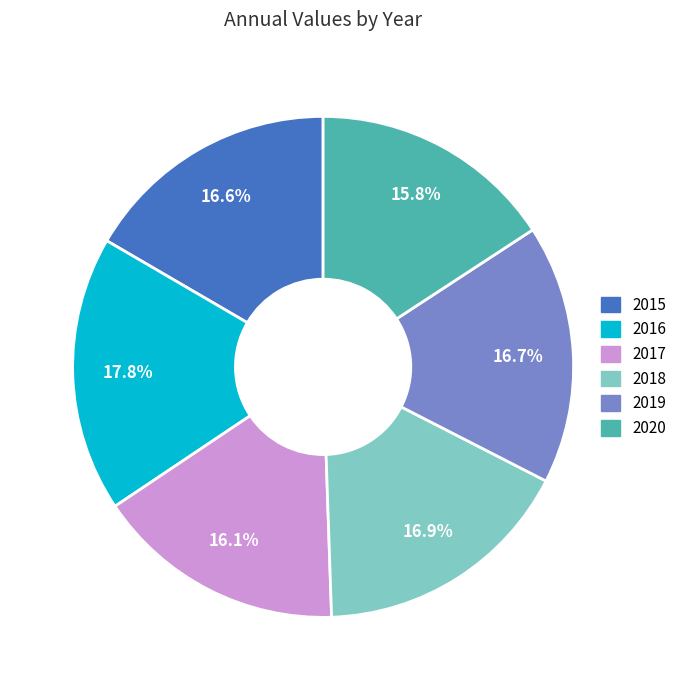

The 2015 slice represents 8% of the pie. True or false?

False